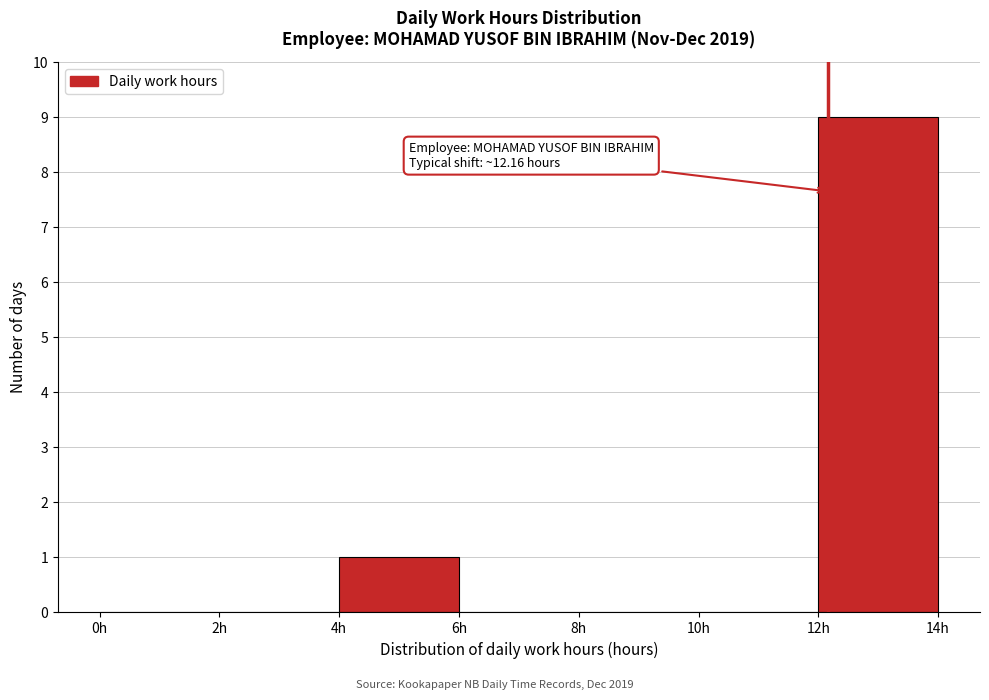

Over which range of the x-axis is the bar tallest?

12 to 14